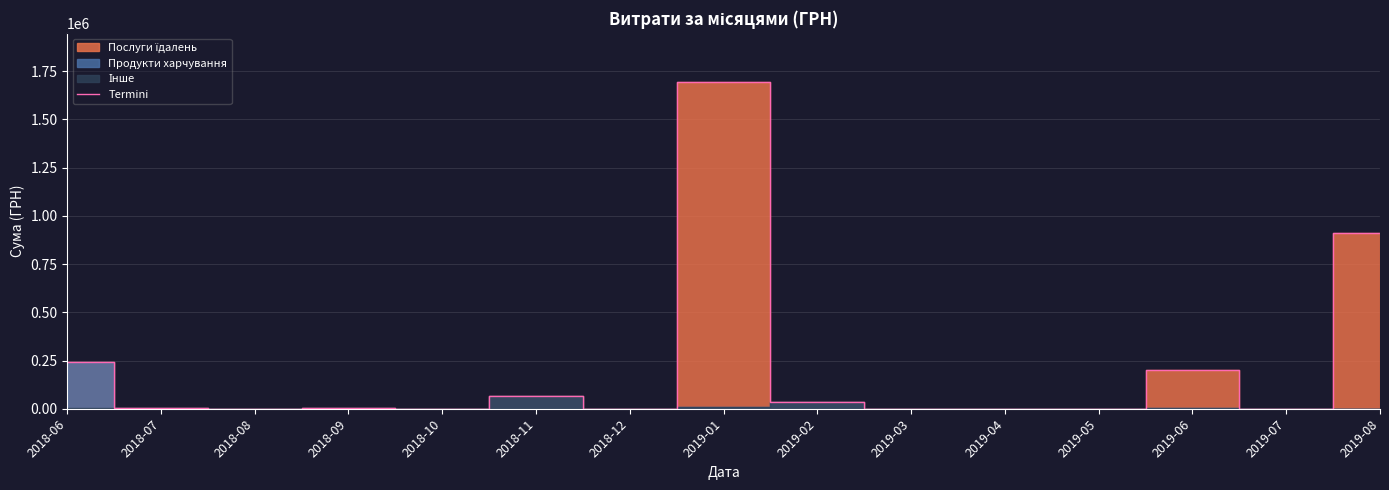

Reading left to right, what are all the values shown in this chart?

2018-06=240451.9	2018-07=2135.0	2018-08=0.0	2018-09=3334.6	2018-10=0.0	2018-11=67617.9	2018-12=0.0	2019-01=1693361.0	2019-02=34632.1	2019-03=1168.8	2019-04=0.0	2019-05=0.0	2019-06=203367.6	2019-07=136.6	2019-08=910020.3